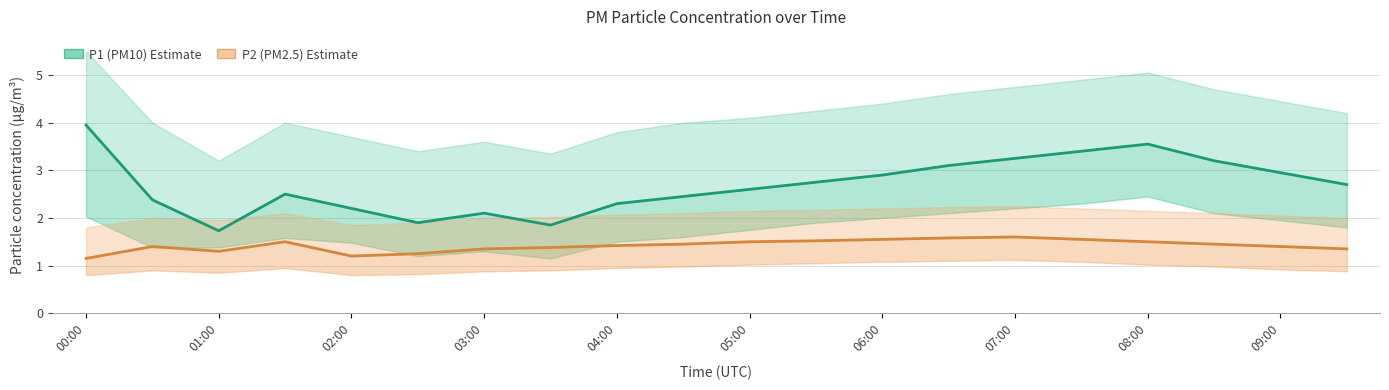

How many interior local peaks does the P1 (PM10) series have?

3